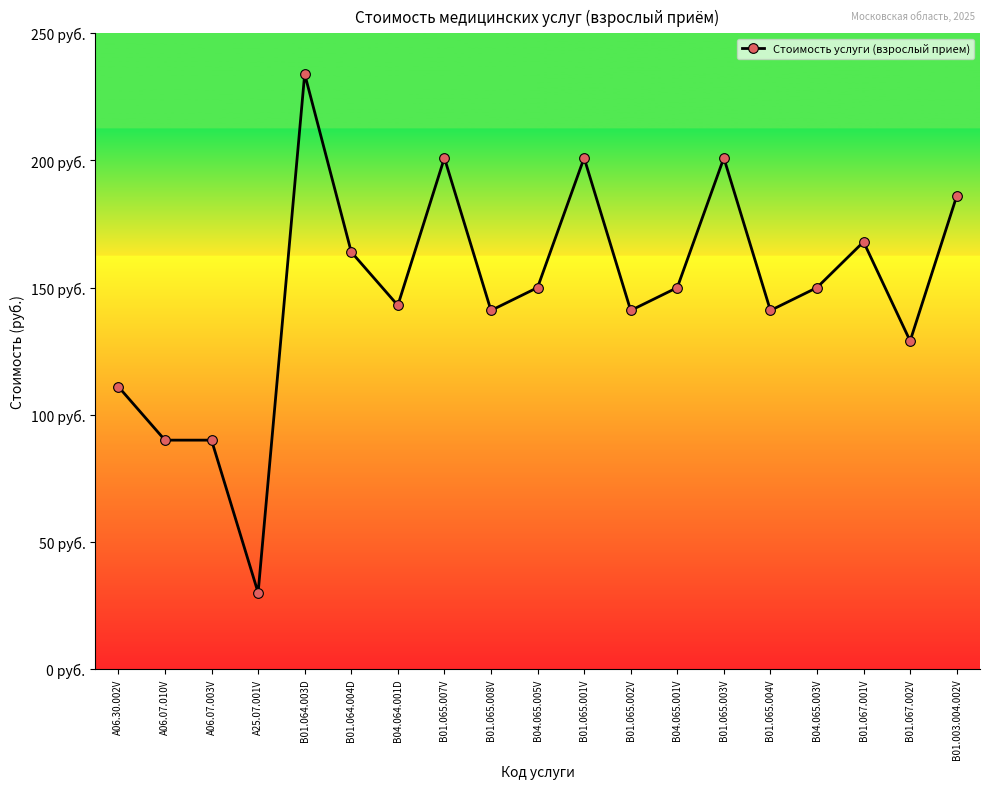

True or false: there are more than 0 points higher than both neighbors.

True